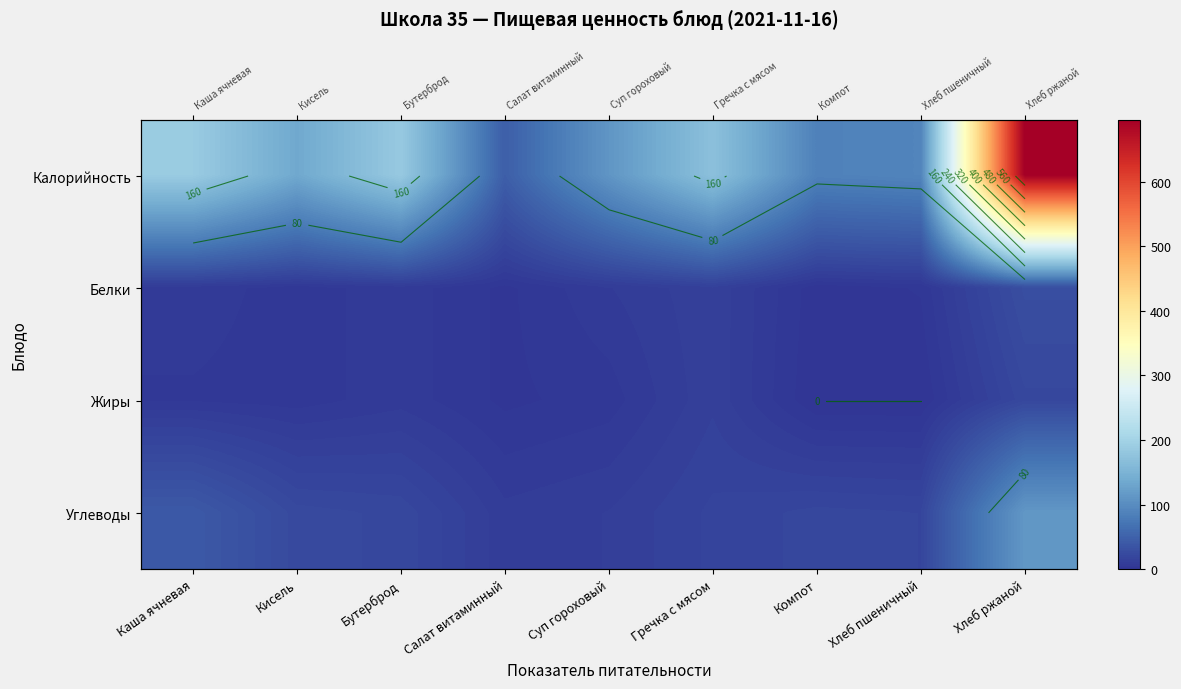

True or false: Углеводы has a value of 11 at Суп гороховый.

True